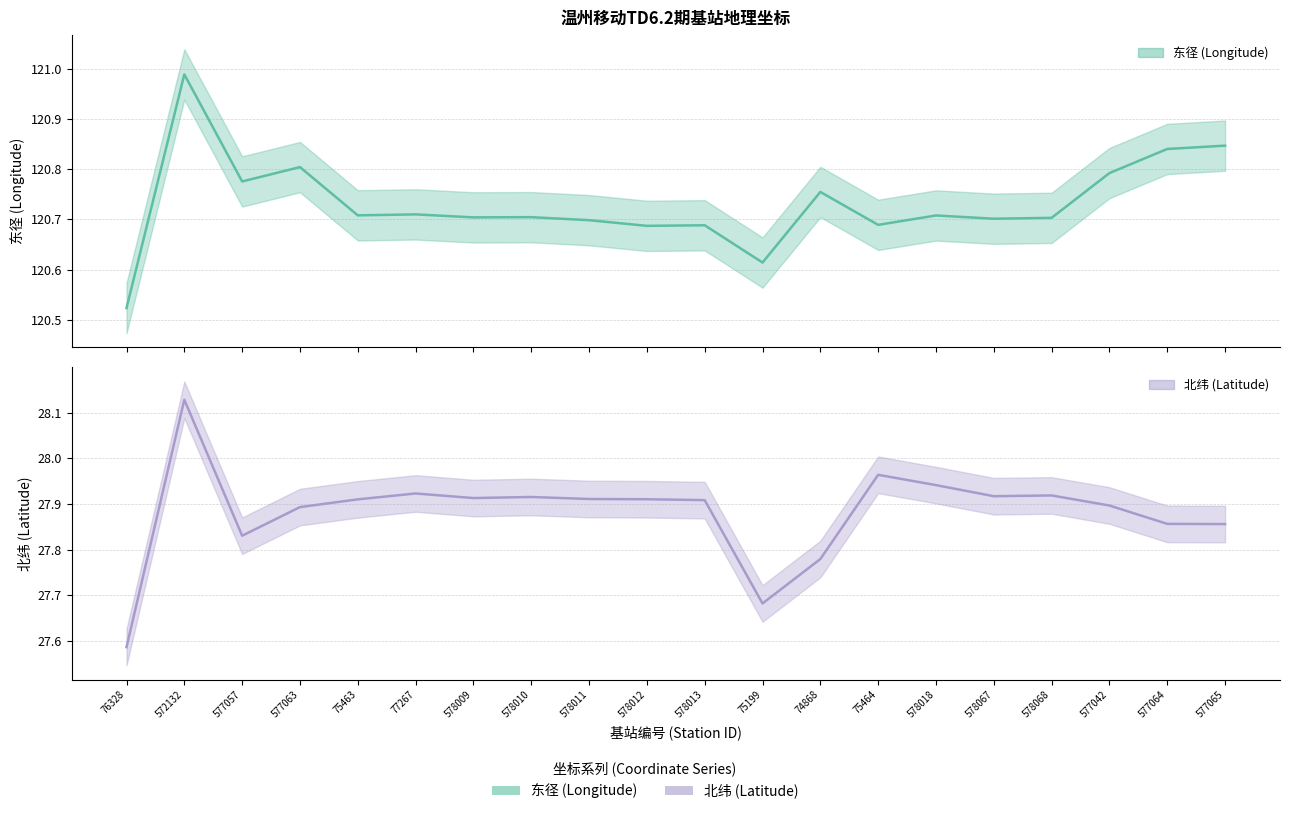

Which series has the largest total across all categories?

东径 (Longitude) line